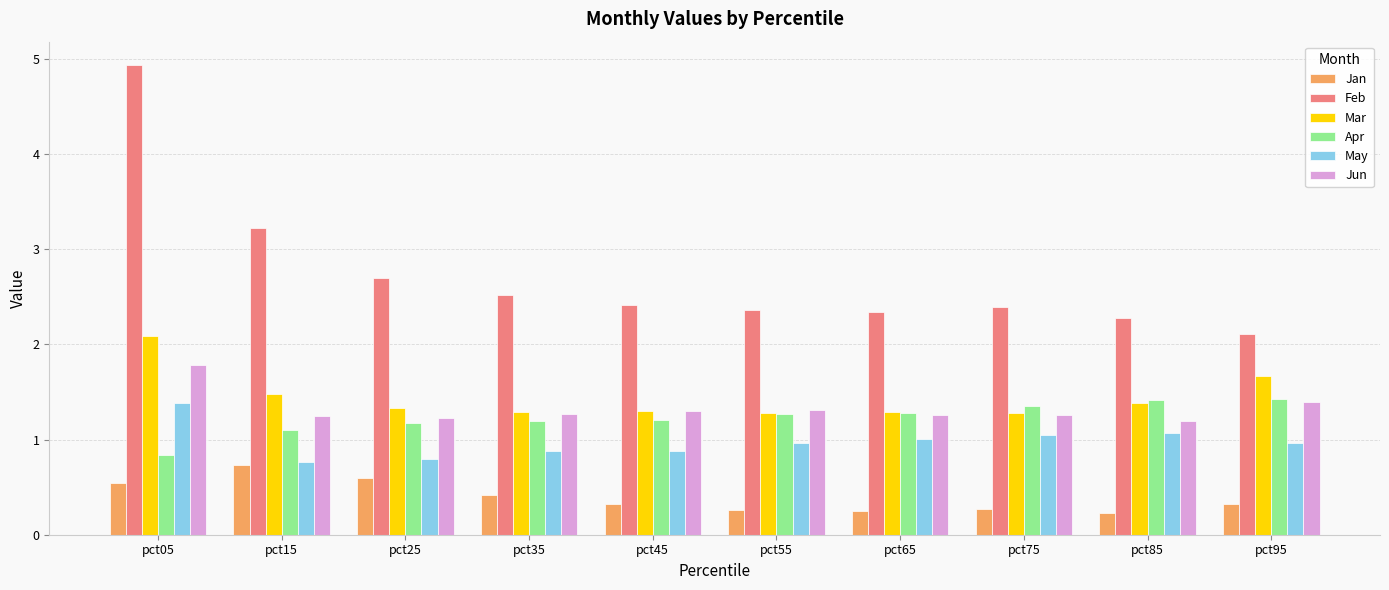

What is the difference between the maximum and minimum values in the Jan series?

0.5